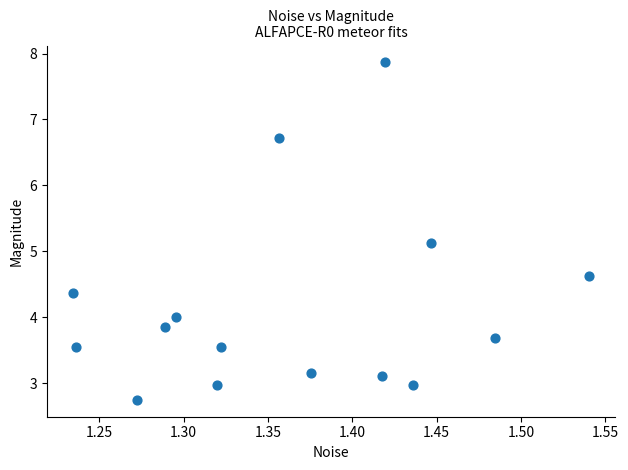

What Y value in the scatter plot is closest to 5?

5.1